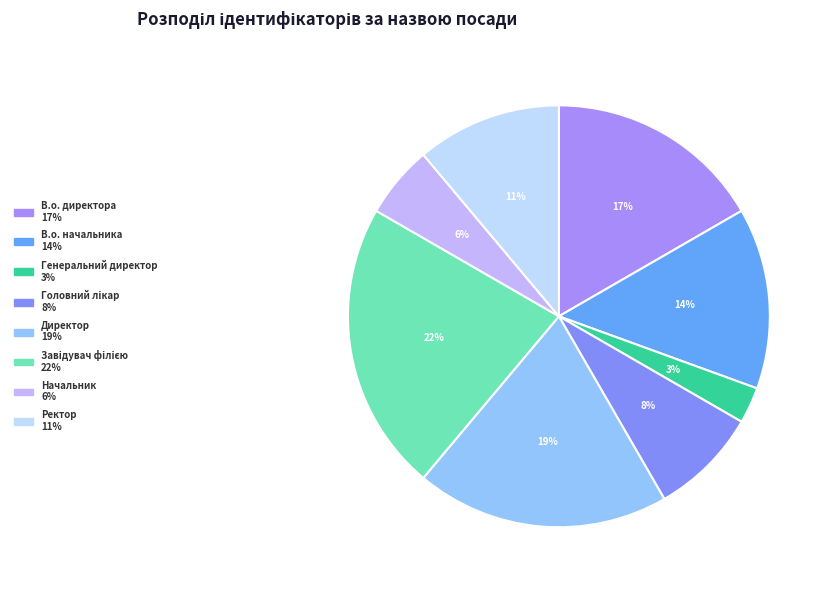

Does any single category account for the majority?

No